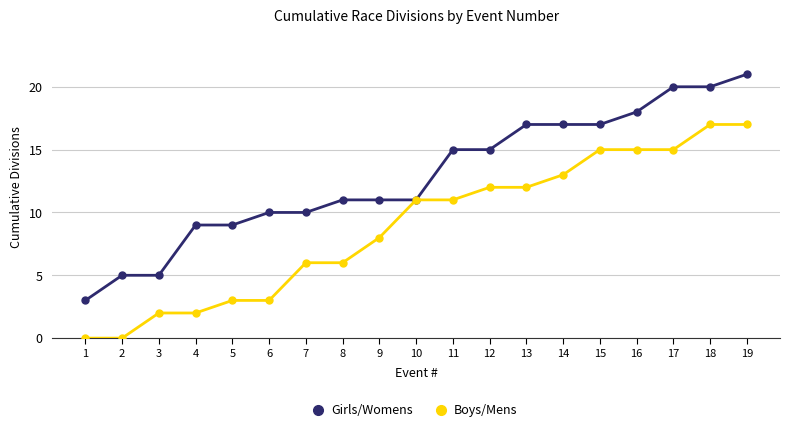

Is it true that Boys/Mens equals 17 at 19?

True